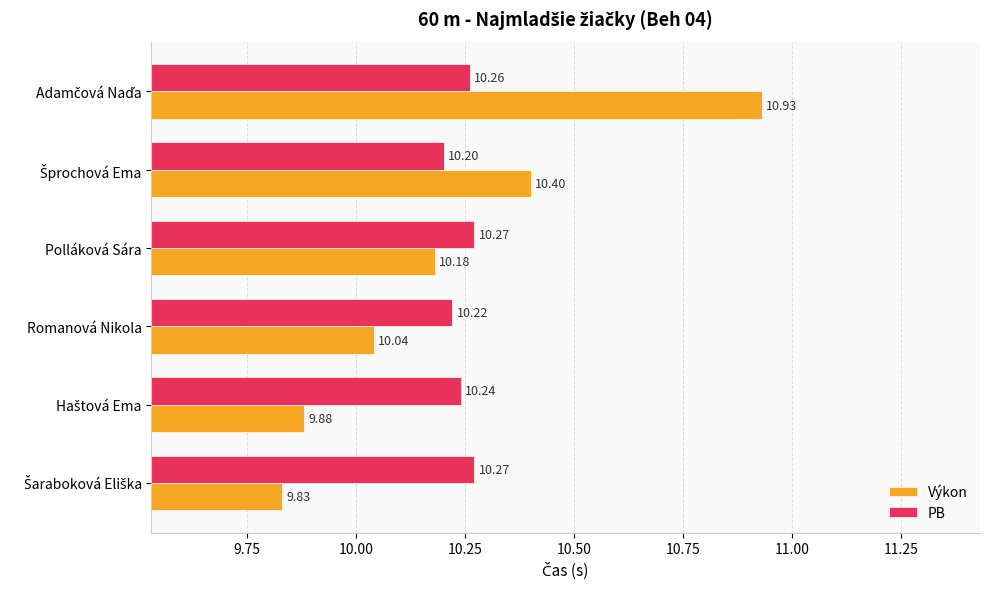

Which series has the largest total across all categories?

PB